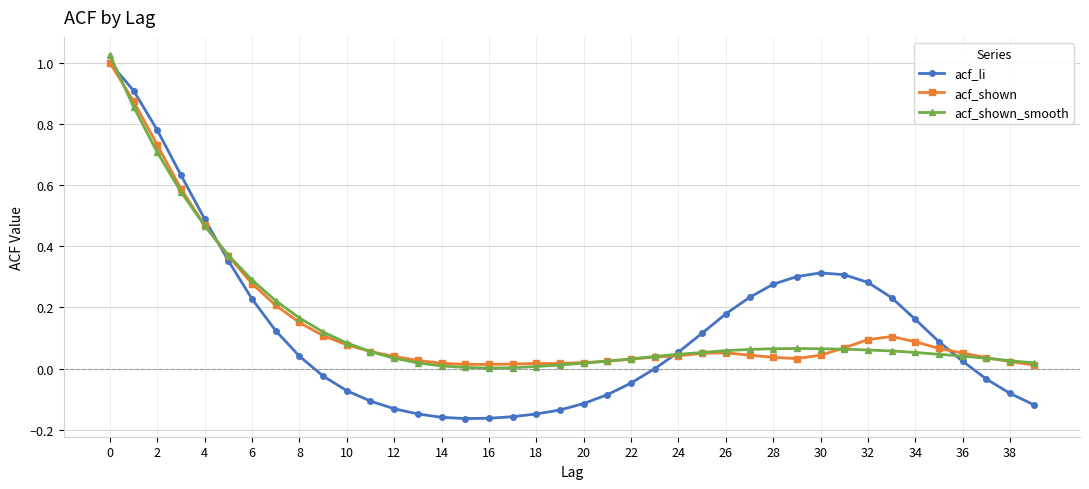

True or false: acf_shown has more than 1 interior local peaks.

True